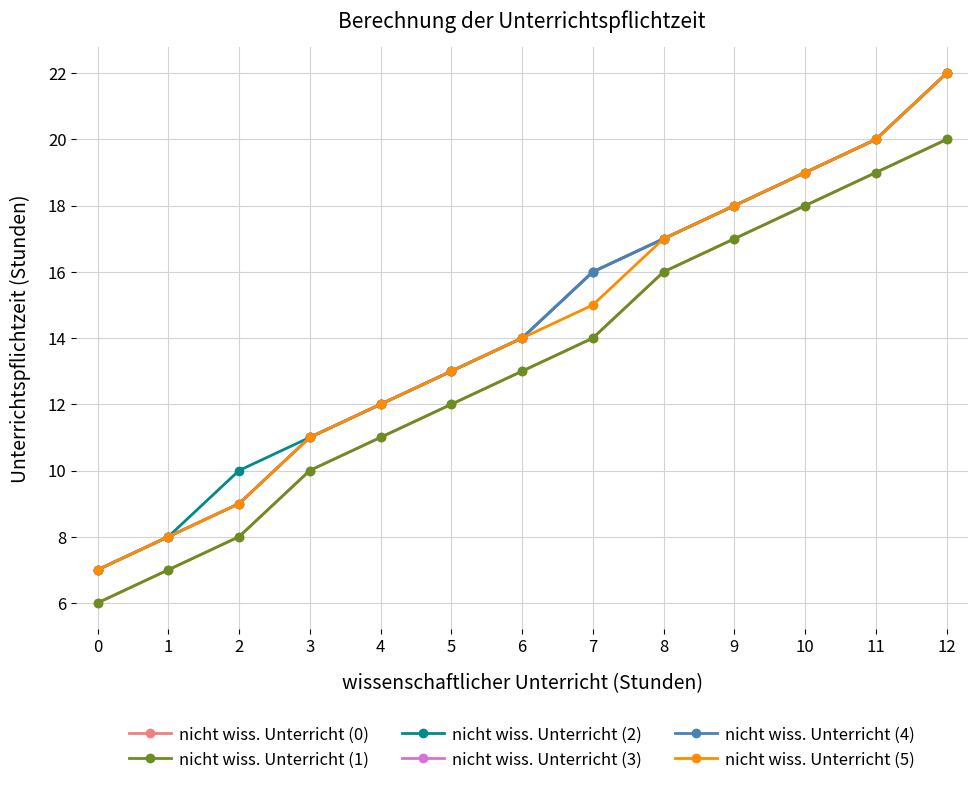

True or false: nicht wiss. Unterricht (4) and nicht wiss. Unterricht (5) cross at least once.

False